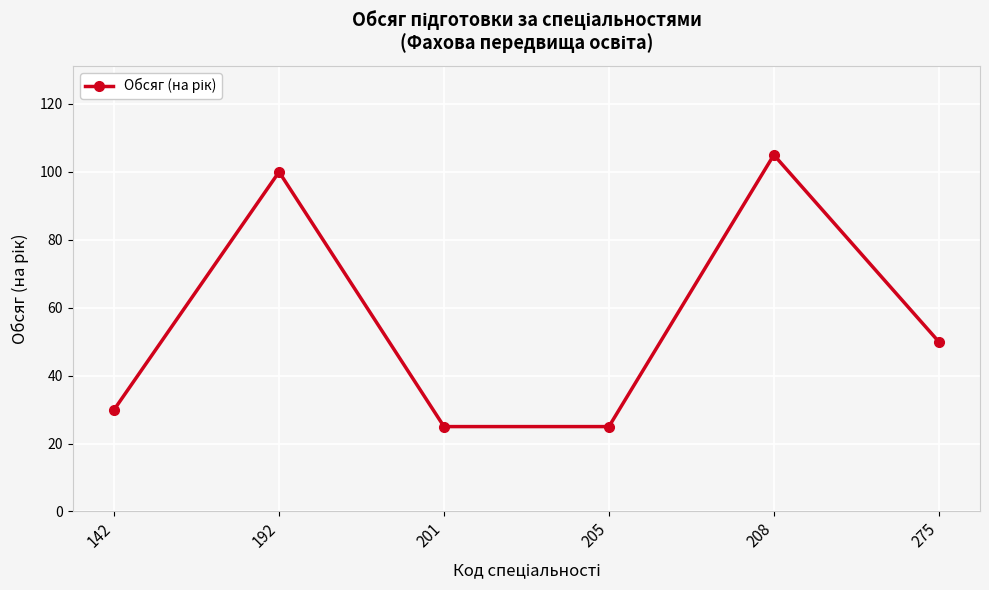

Is it true that the value at 201 is 25?

True